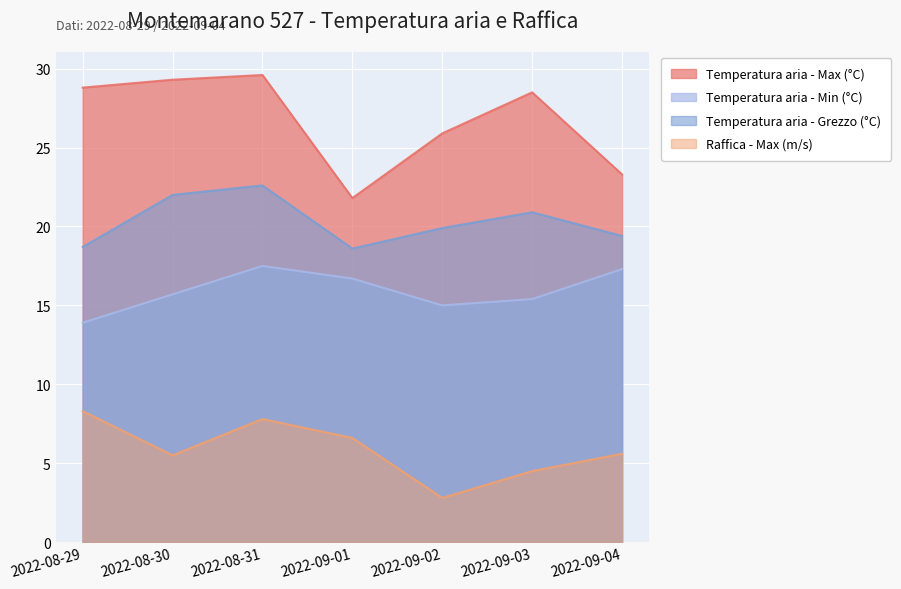

Reading left to right, list all the values displayed in this chart.

Temperatura aria - Max (°C): 28.8	29.3	29.6	21.8	25.9	28.5	23.3
Temperatura aria - Min (°C): 13.9	15.7	17.5	16.7	15.0	15.4	17.3
Temperatura aria - Grezzo (°C): 18.7	22.0	22.6	18.6	19.9	20.9	19.4
Raffica - Max (m/s): 8.3	5.5	7.8	6.6	2.8	4.5	5.6